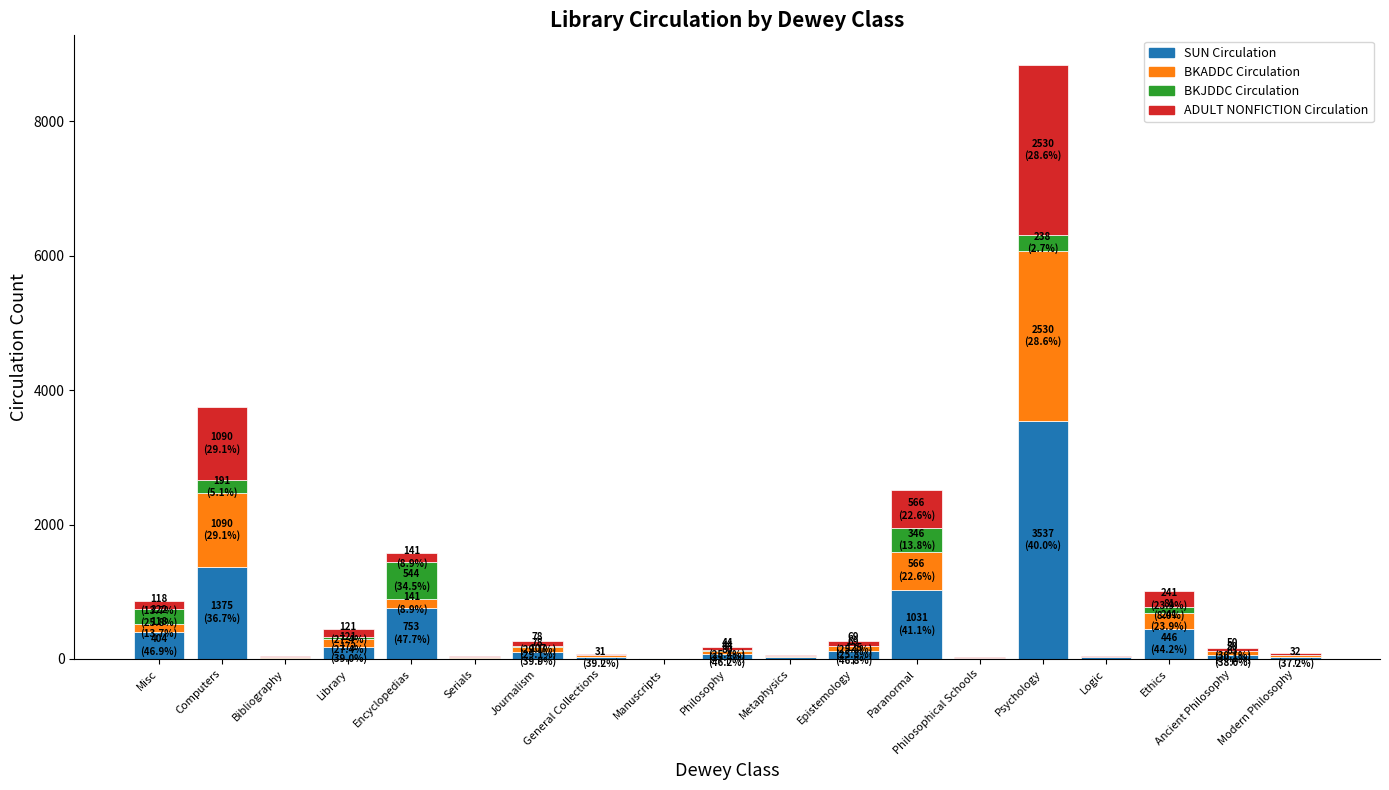

What is the highest value of the SUN Circulation series?

3537